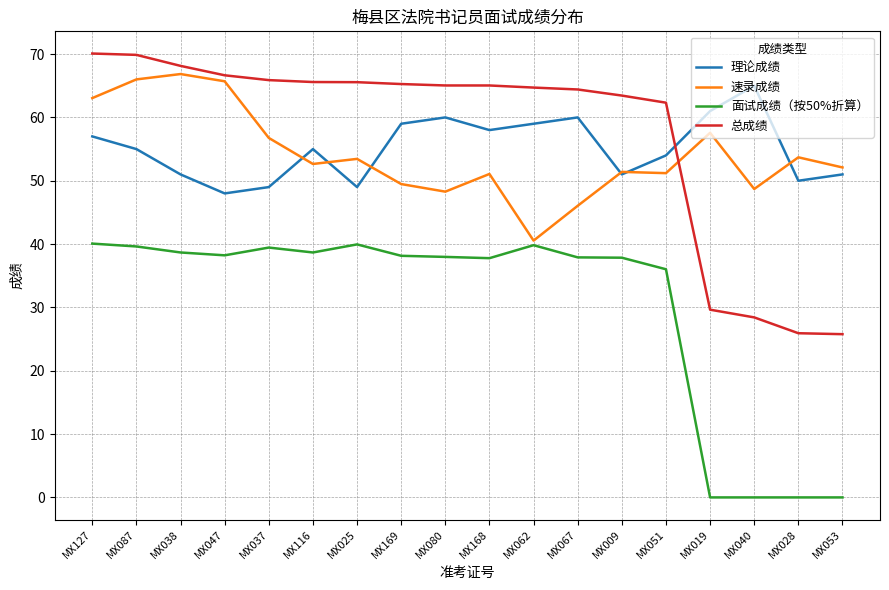

True or false: 理论成绩 and 面试成绩（按50%折算） intersect in this chart.

False